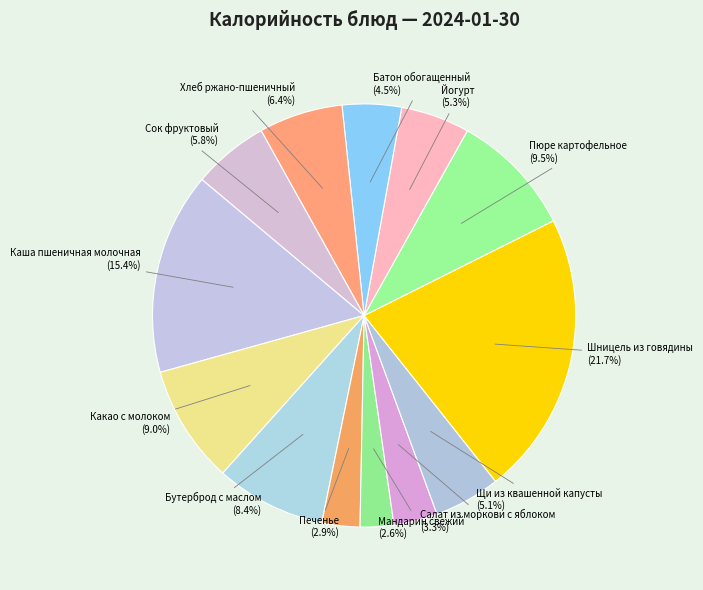

Approximately how many times larger is the value at Бутерброд с маслом compared to Шницель из говядины?

0.4